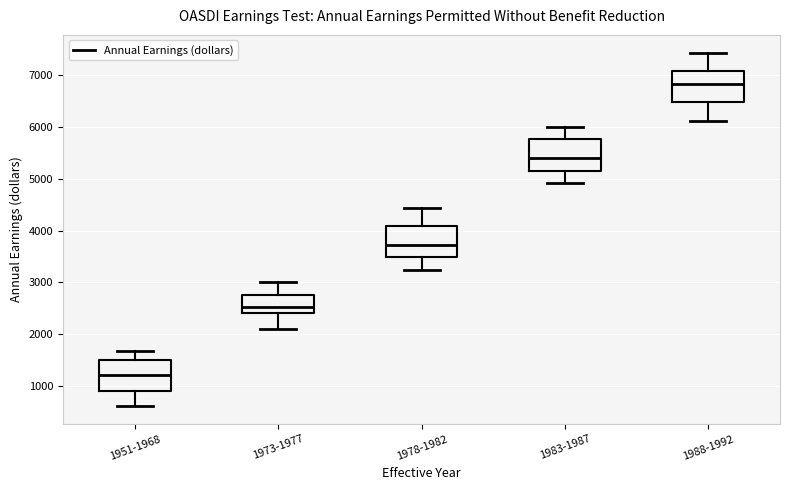

Reading left to right, read every box against the y-axis: the position of its median line, the range the box covers, and the ends of its whiskers. The values are not printed on the chart, so give them approximately, as read against the axis.

1951-1968: median 1200, box 900 to 1500, whiskers 600 to 1700
1973-1977: median 2500, box 2400 to 2800, whiskers 2100 to 3000
1978-1982: median 3700, box 3500 to 4100, whiskers 3200 to 4400
1983-1987: median 5400, box 5200 to 5800, whiskers 4900 to 6000
1988-1992: median 6800, box 6500 to 7100, whiskers 6100 to 7400